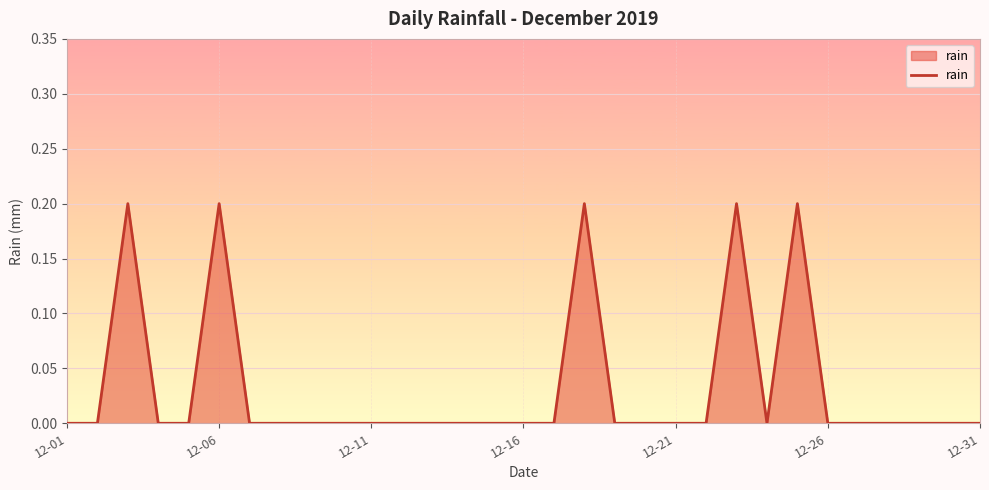

The value at 12-11 is 0.0. True or false?

True